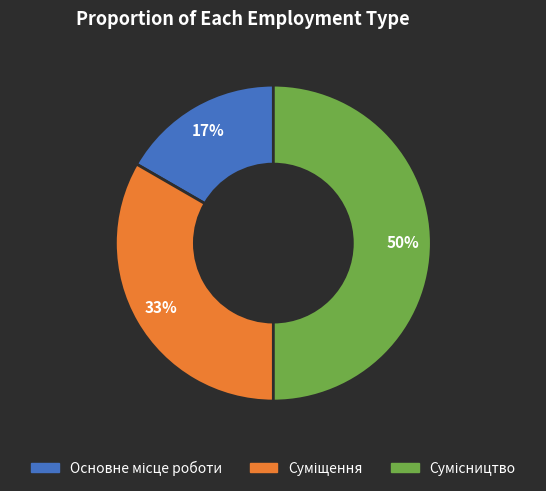

To the nearest percent, what is the difference between the largest and smallest slice percentages?

33%